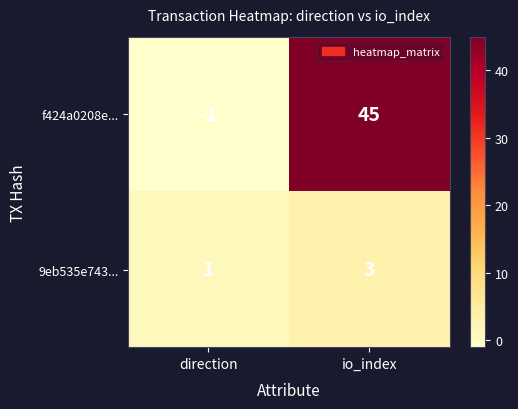

Is it true that 9eb535e743... equals 1 at direction?

True